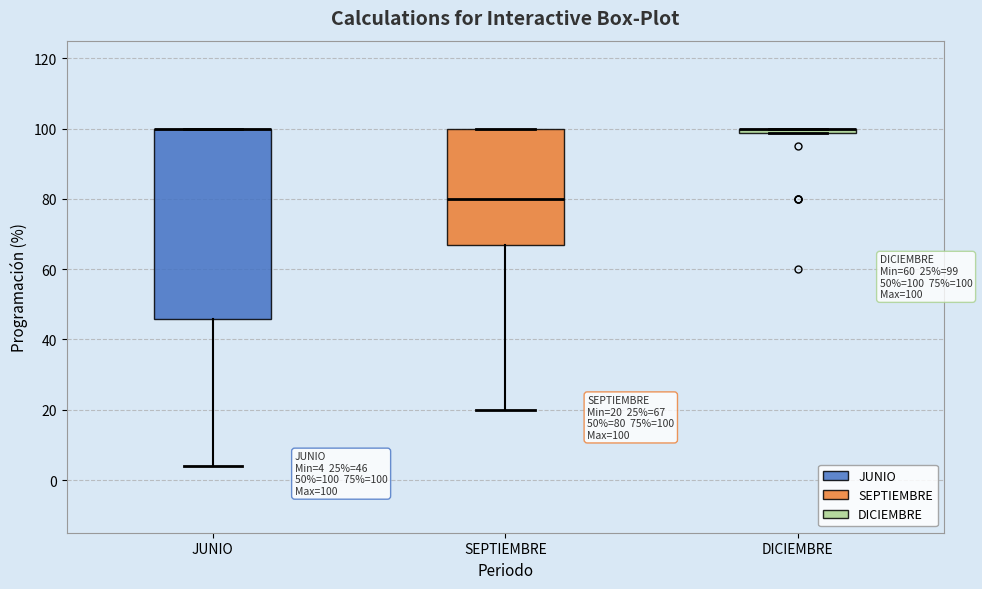

Which box is the tallest, from its lower edge to its upper edge?

JUNIO